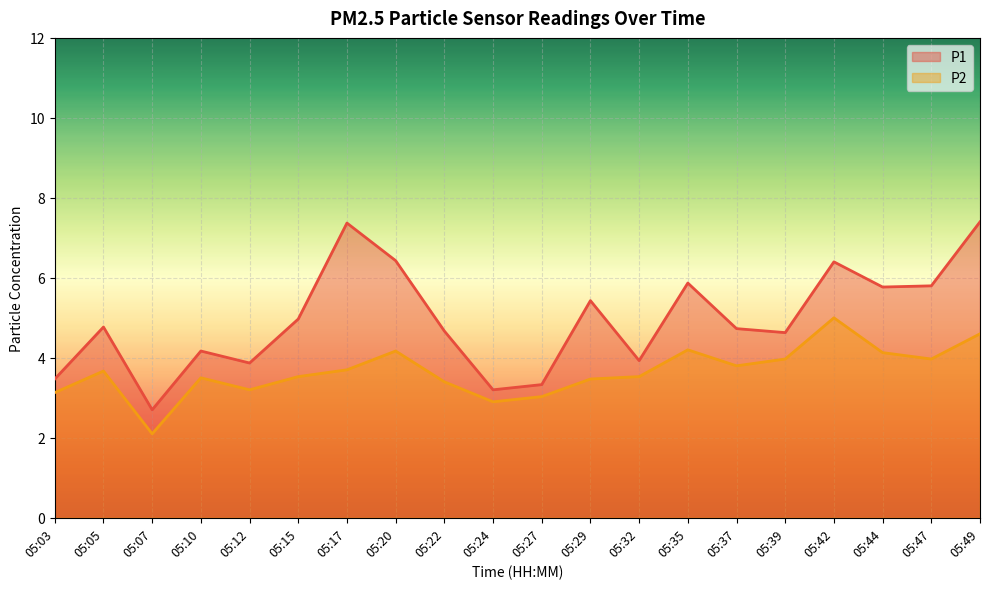

What value does the P1 series have at 05:05?

4.8